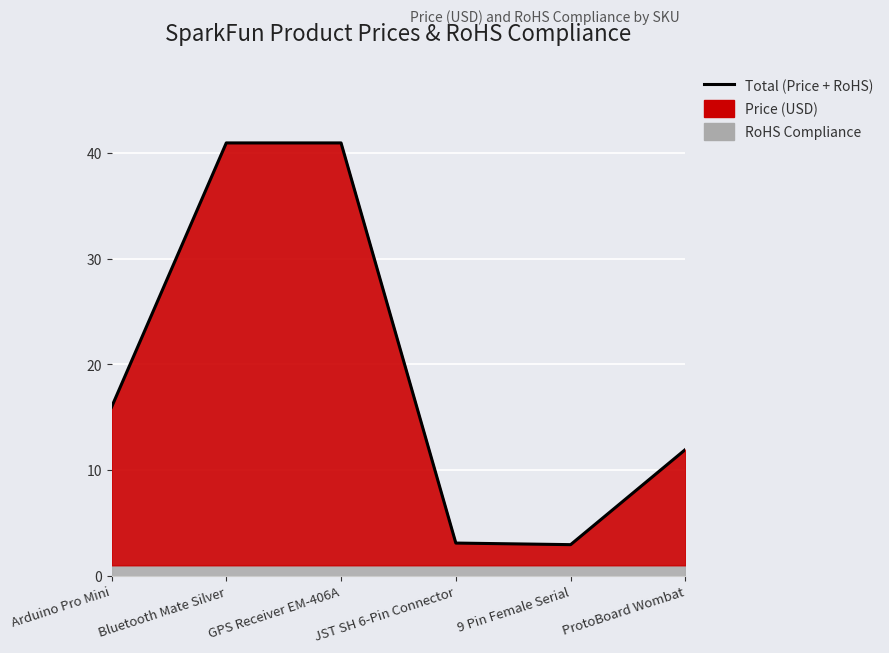

List the labels in order of value, smallest first.

9 Pin Female Serial, JST SH 6-Pin Connector, ProtoBoard Wombat, Arduino Pro Mini, Bluetooth Mate Silver, GPS Receiver EM-406A